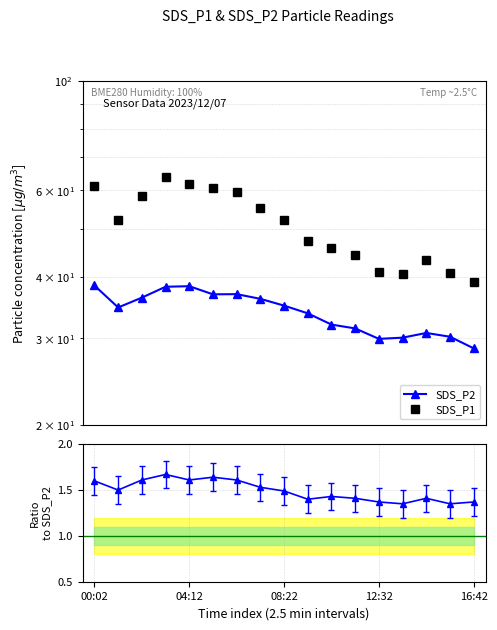

Between 12 and 12:32, which is larger?

12:32